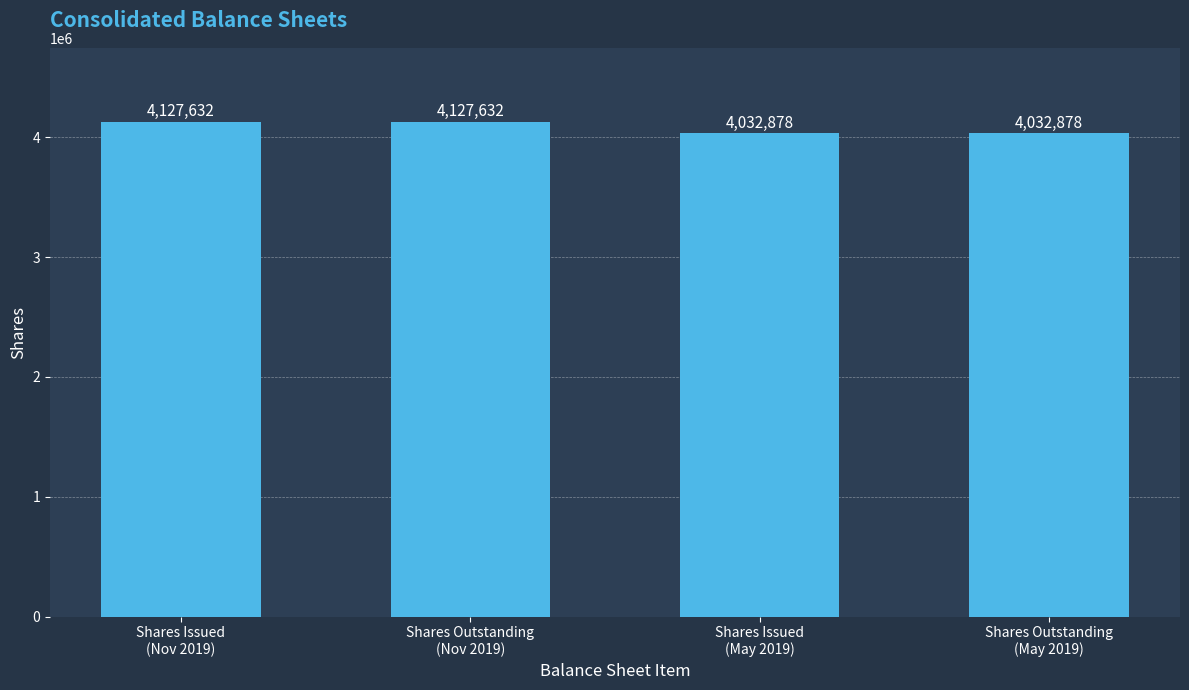

Between Shares Issued
(Nov 2019) and Shares Outstanding
(May 2019), which is larger?

Shares Issued
(Nov 2019)